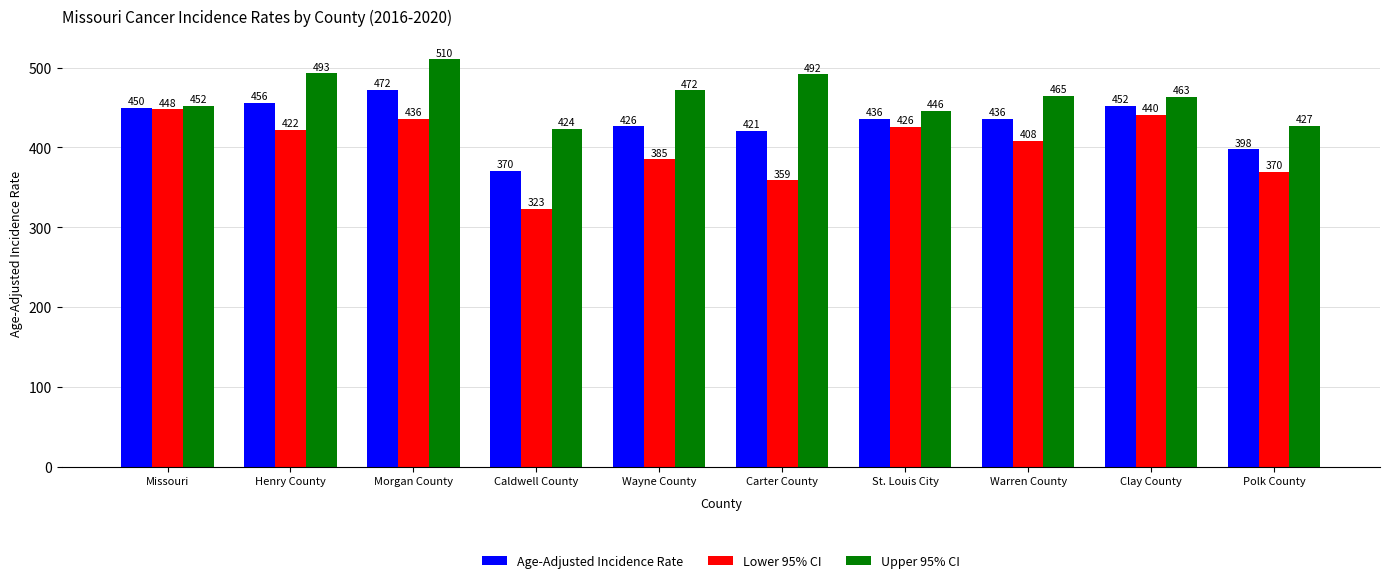

What is the value of the Upper 95% CI bar at the 3rd from the left?

510.3